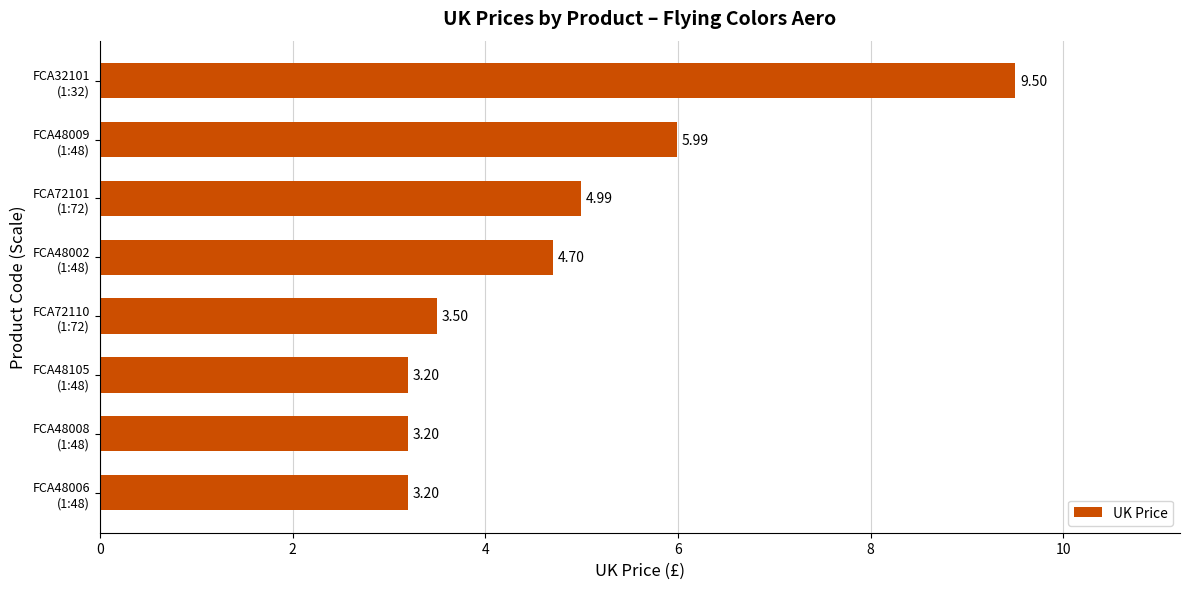

What is the sum of all values?

38.3